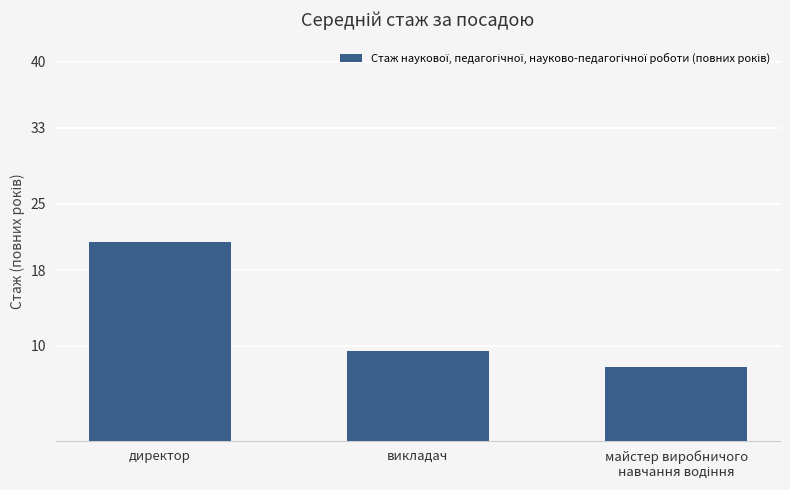

What is the average value?

12.8